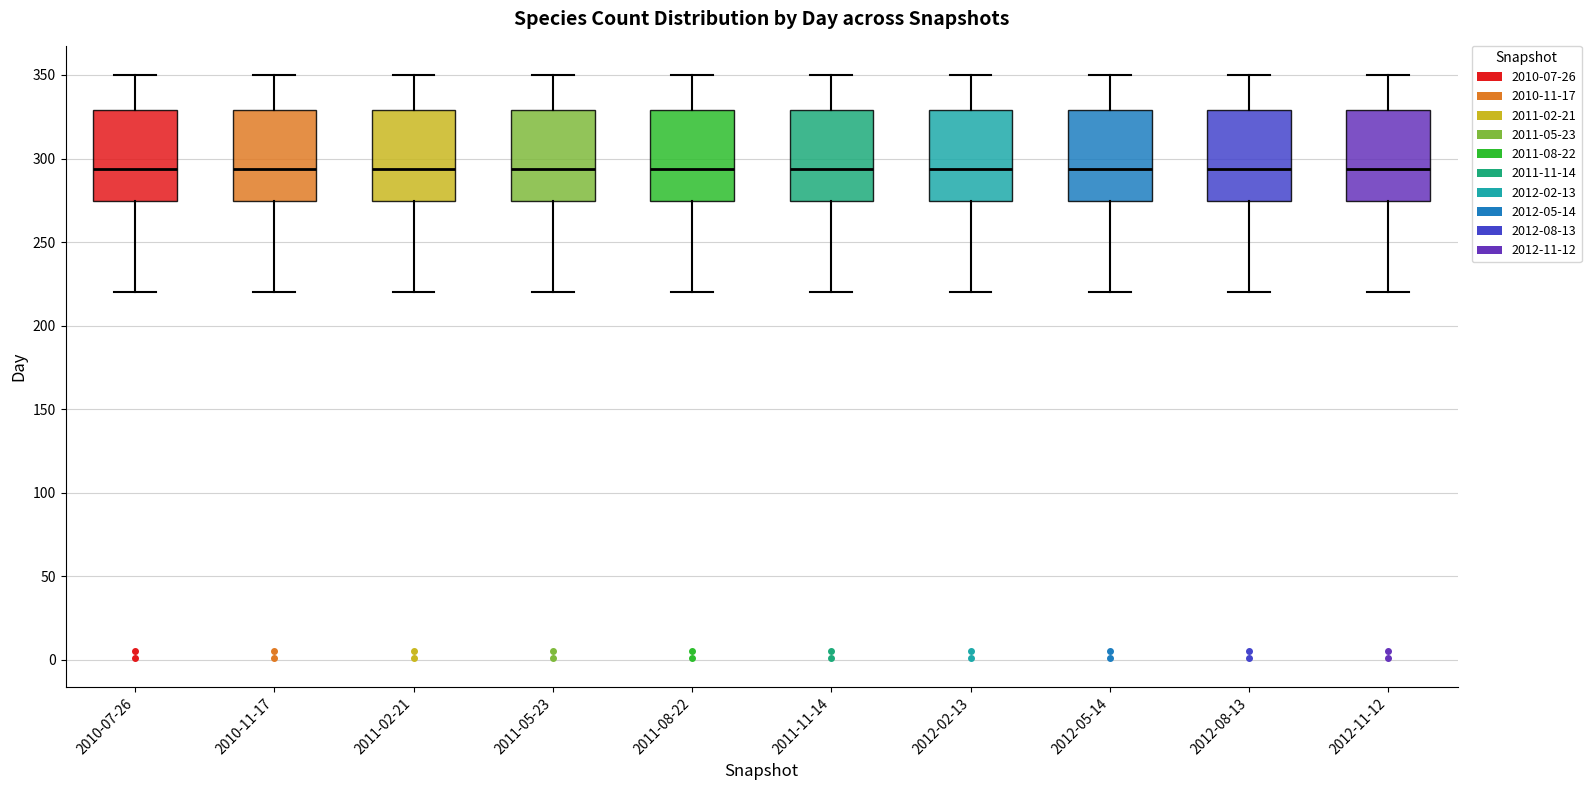

Reading left to right, transcribe this box plot: for each box, give where its median line is, the range the box spans, and where its two whiskers end, as read against the y-axis. The values are not printed on the chart, so give them approximately, as read against the axis.

2010-07-26: median 295, box 275 to 330, whiskers 220 to 350
2010-11-17: median 295, box 275 to 330, whiskers 220 to 350
2011-02-21: median 295, box 275 to 330, whiskers 220 to 350
2011-05-23: median 295, box 275 to 330, whiskers 220 to 350
2011-08-22: median 295, box 275 to 330, whiskers 220 to 350
2011-11-14: median 295, box 275 to 330, whiskers 220 to 350
2012-02-13: median 295, box 275 to 330, whiskers 220 to 350
2012-05-14: median 295, box 275 to 330, whiskers 220 to 350
2012-08-13: median 295, box 275 to 330, whiskers 220 to 350
2012-11-12: median 295, box 275 to 330, whiskers 220 to 350